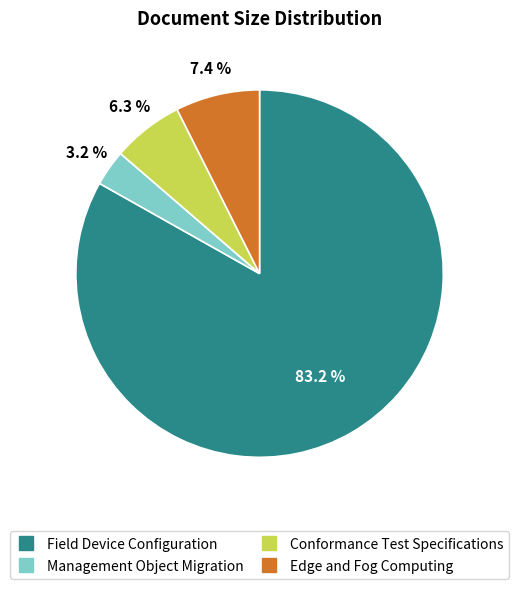

How many slices are in this pie chart?

4